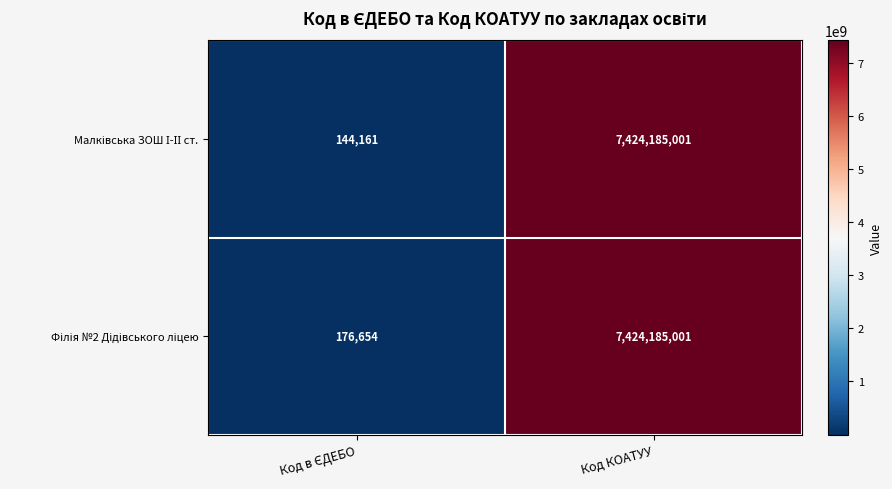

What is the minimum value shown in the chart?

144161